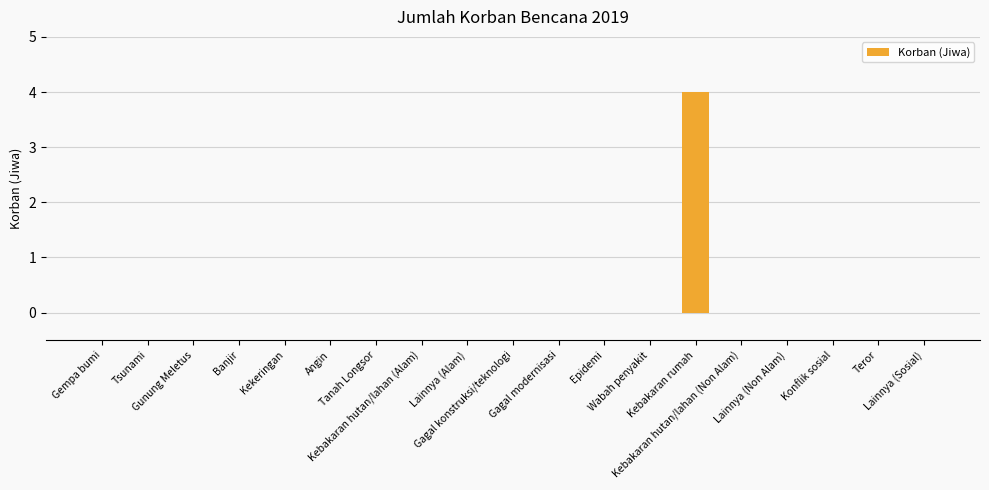

Reading left to right, list all the values displayed in this chart.

0	0	0	0	0	0	0	0	0	0	0	0	0	4	0	0	0	0	0